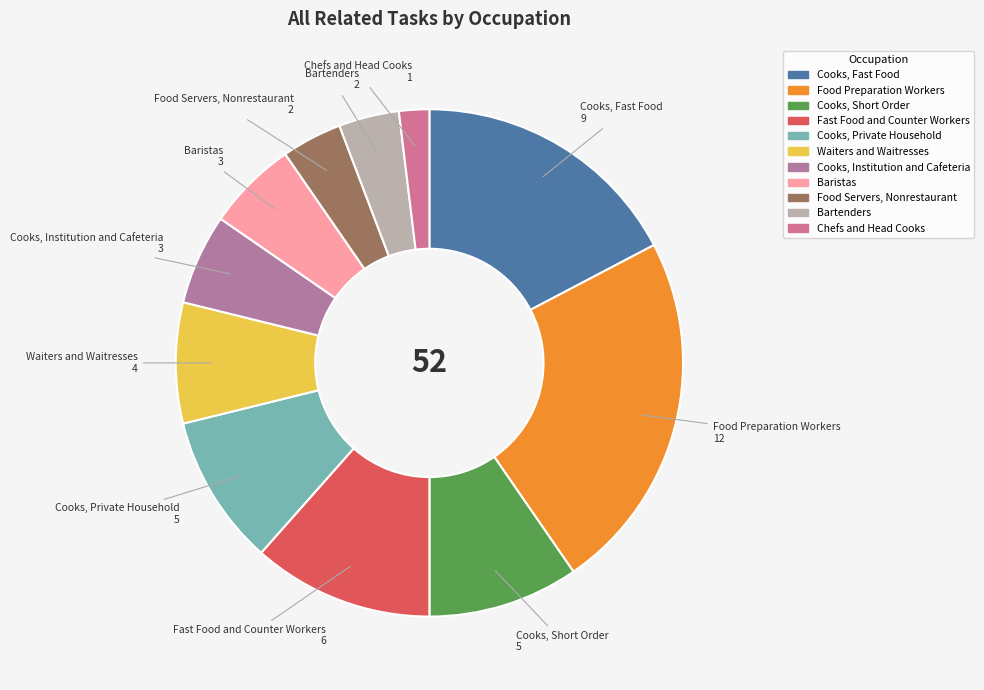

Is the sum of Chefs and Head Cooks and Food Preparation Workers greater than half?

No